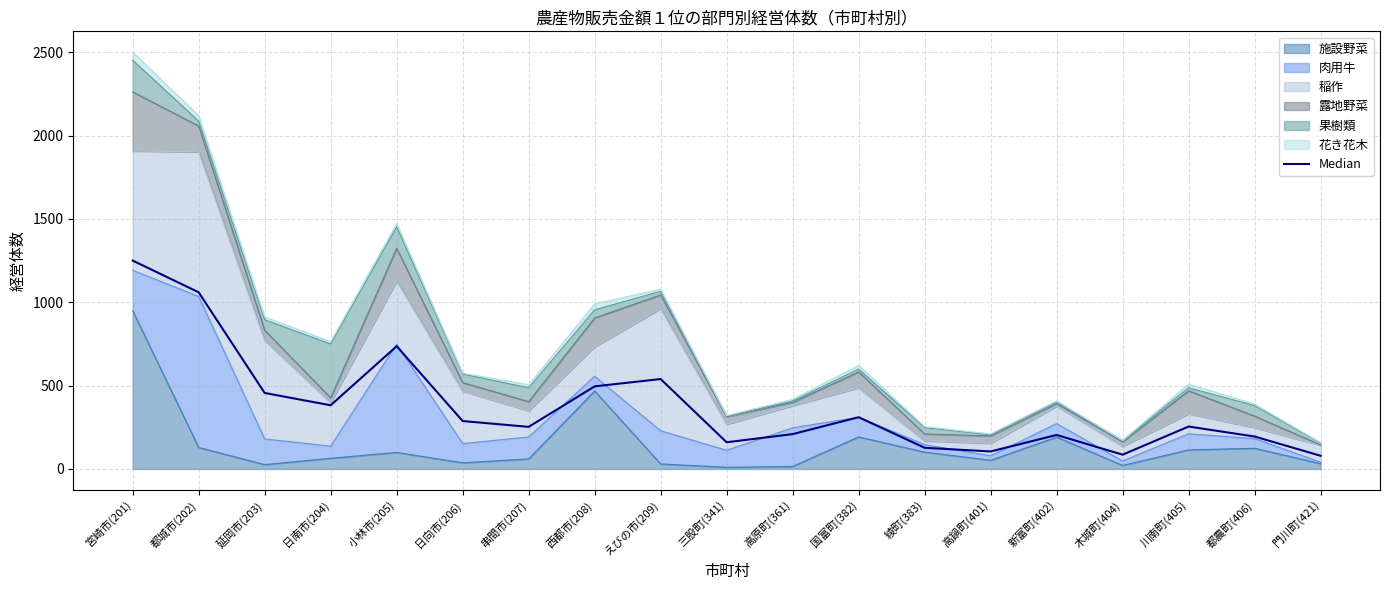

True or false: there are more than 1 points higher than both neighbors.

True